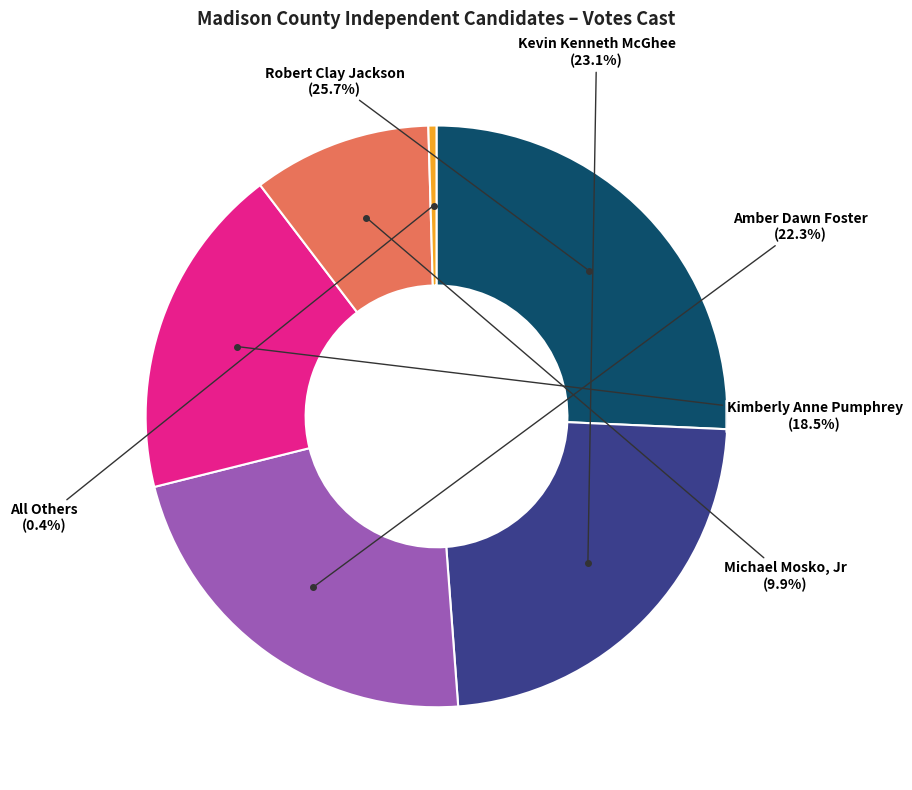

Is there a majority slice in this chart?

No